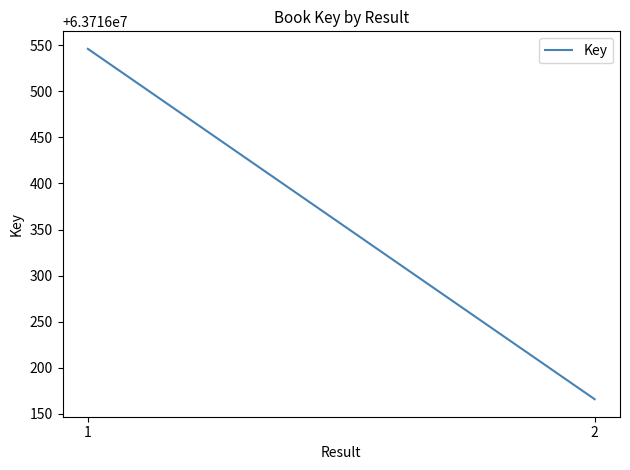

True or false: the data shows 63716166 at 2.

True